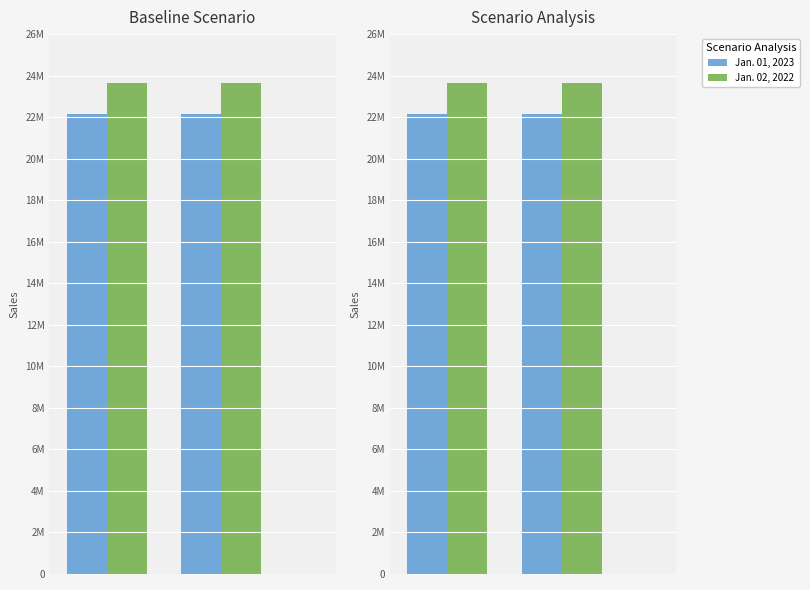

Are the bars grouped side by side (vs. stacked)?

Yes